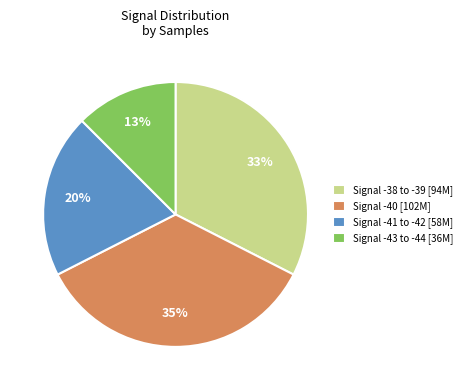

What is the smallest slice in the pie chart?

Signal -43 to -44 [36M]